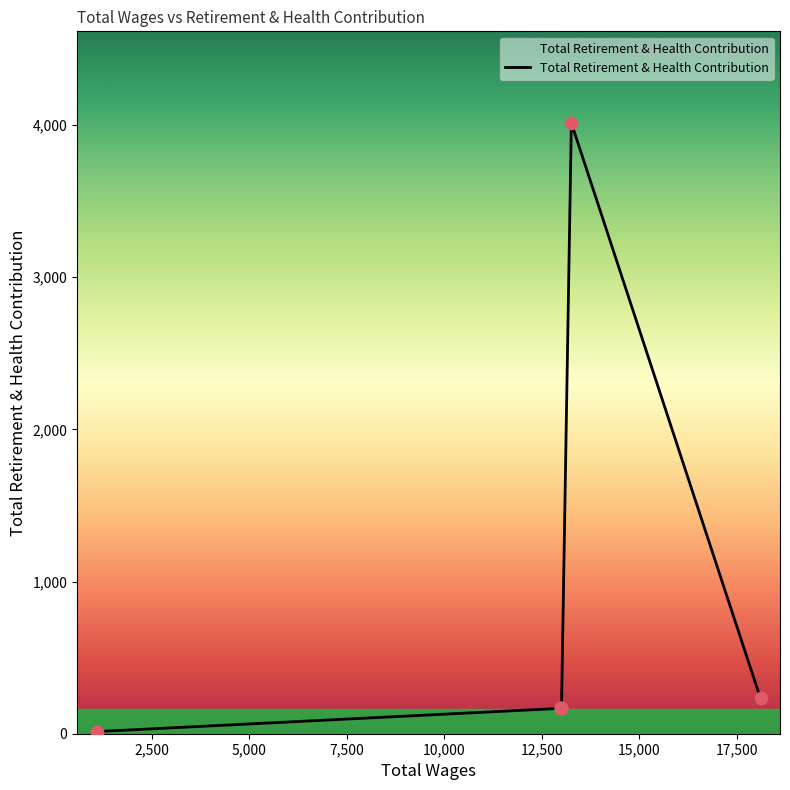

What is the ratio of the value at 12,500 to the value at 7,500?

1.4